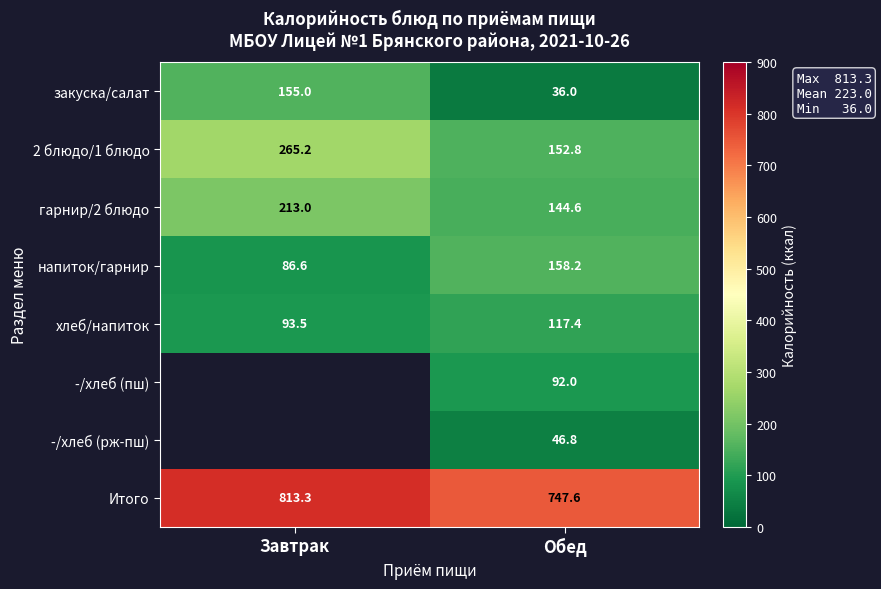

Which category has the highest value in the Итого series?

Завтрак